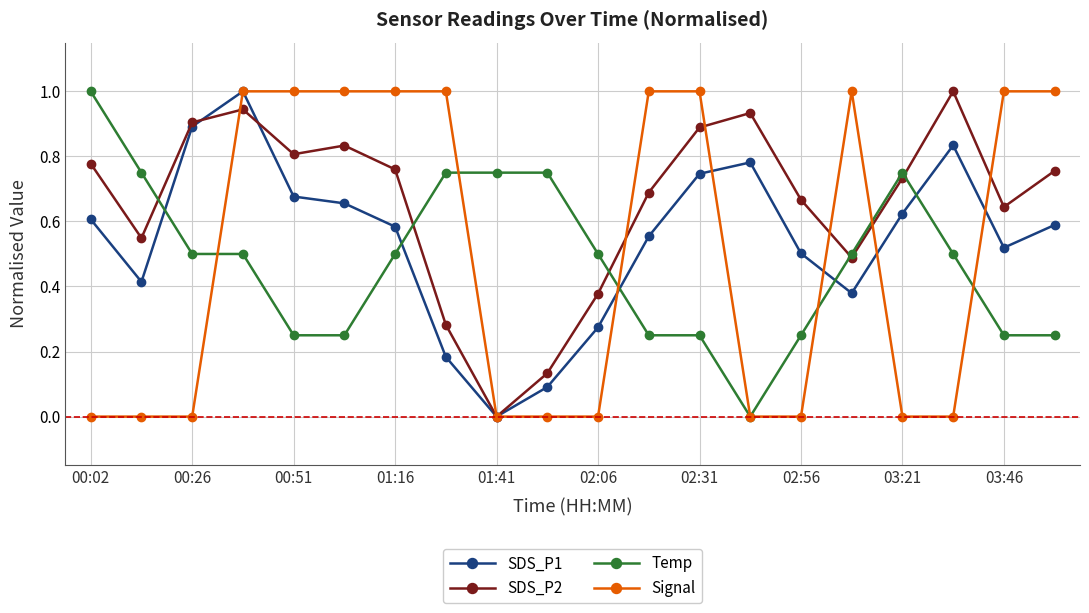

True or false: Signal has more than 0 points higher than both neighbors.

True